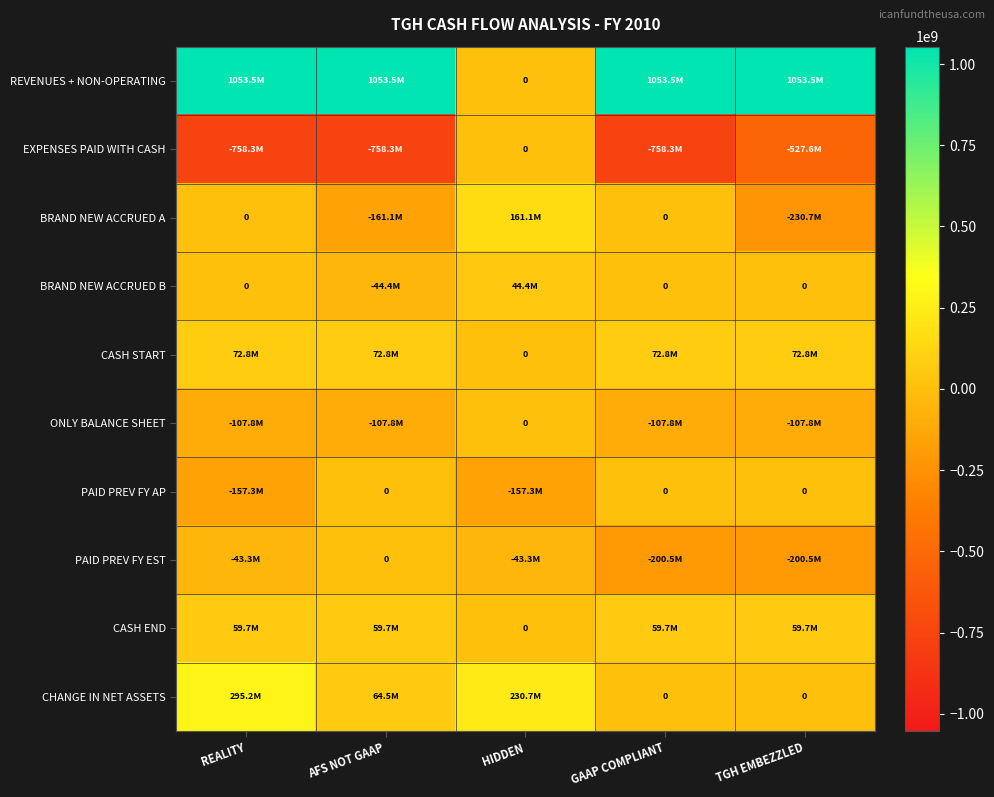

The value of REVENUES + NON-OPERATING at AFS NOT GAAP is 1053509758.0. True or false?

True